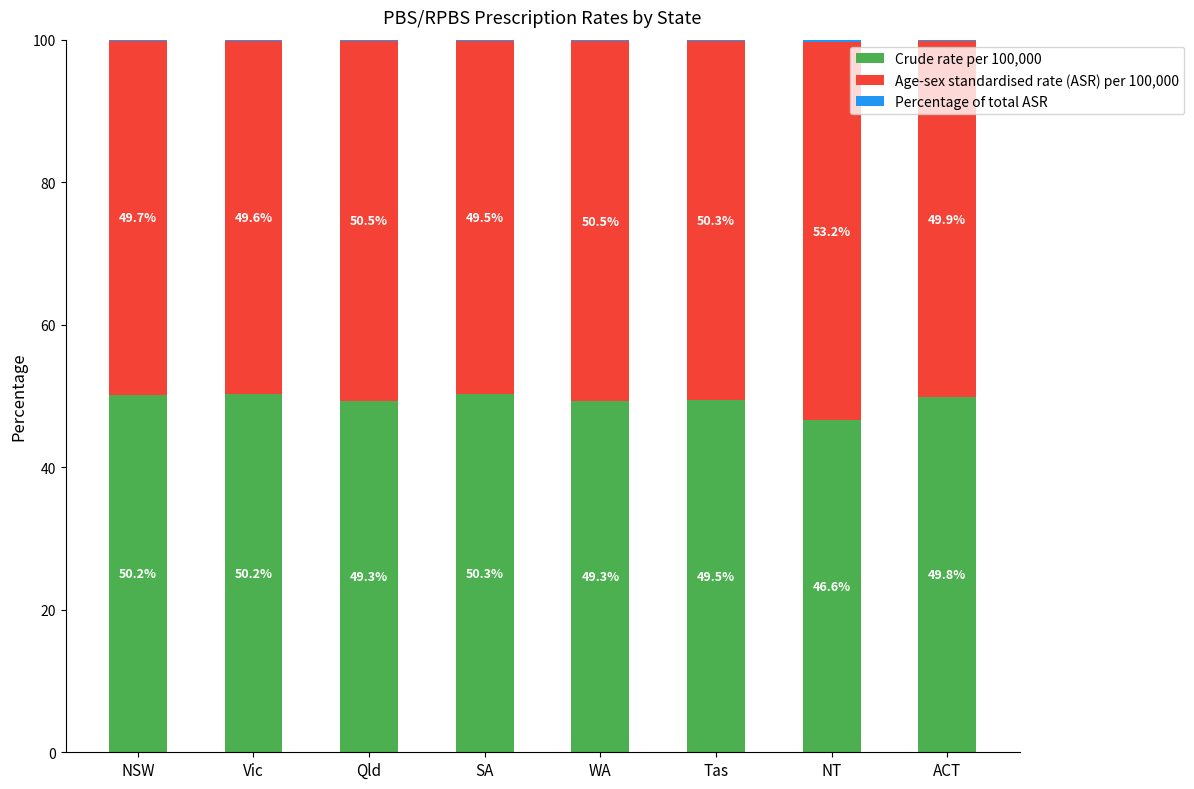

The Crude rate per 100,000 series shows 72.4 at NSW. True or false?

False